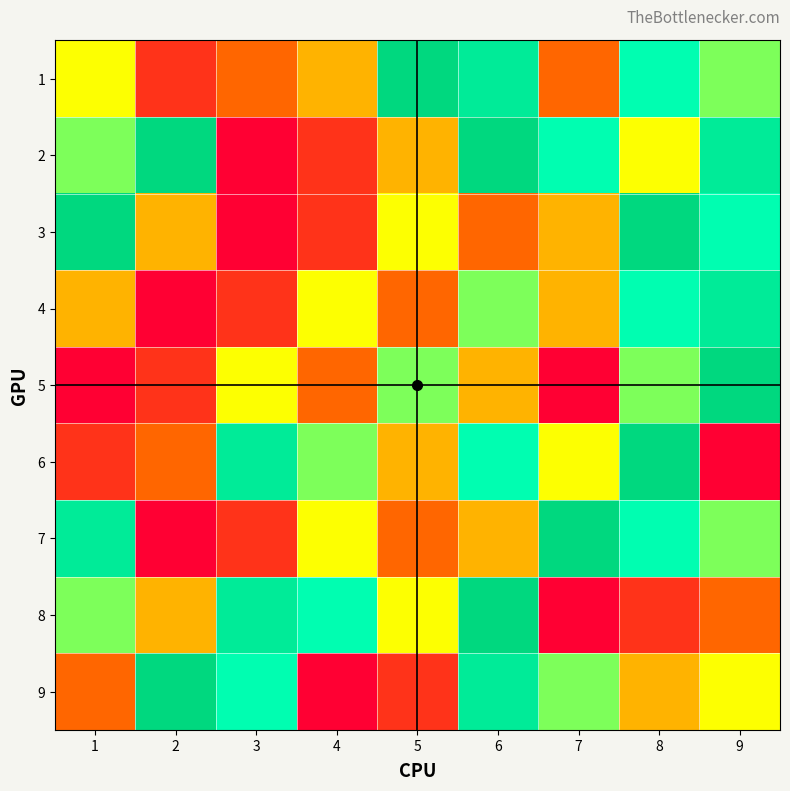

List the series in order of their peak value, highest first.

1, 2, 3, 5, 6, 7, 8, 9, 4